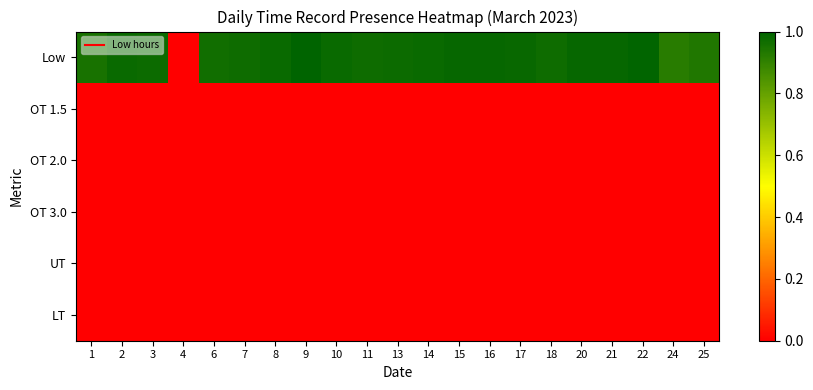

Between 16 and 10, which is larger?

16